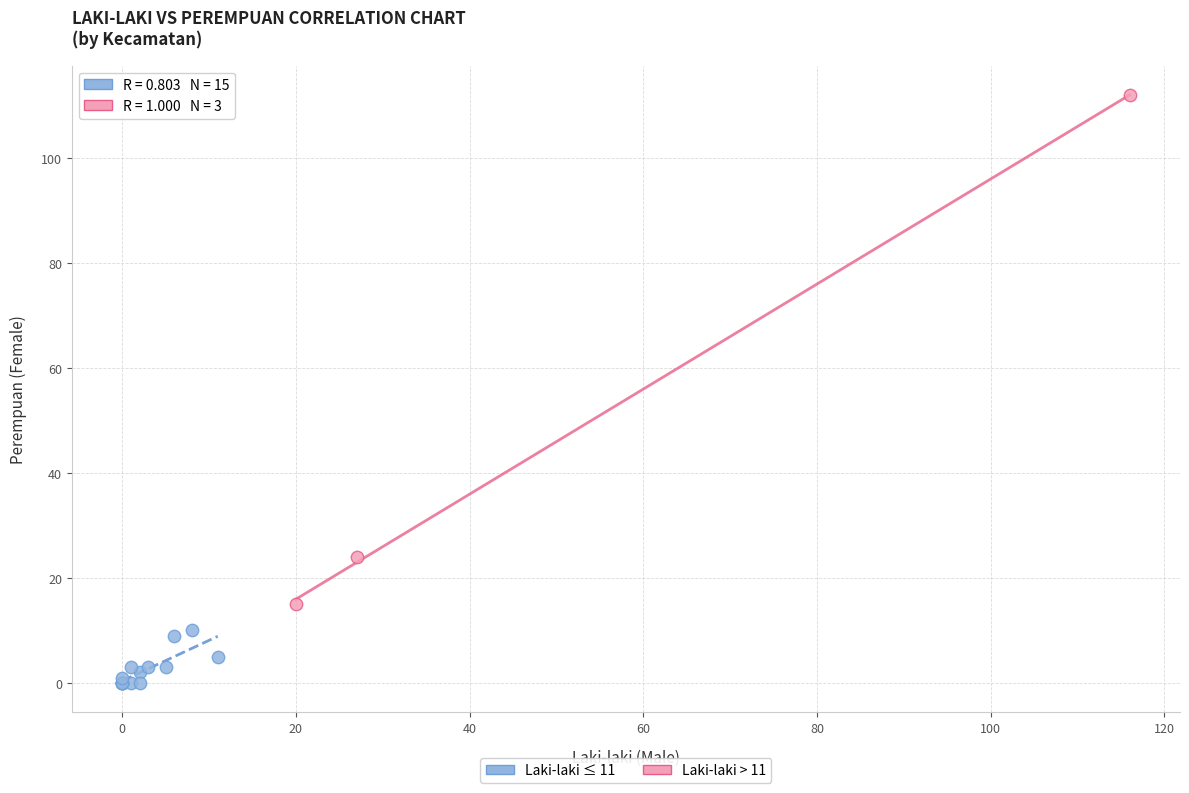

What are all the series names shown in the legend?

Laki-laki ≤ 11, Laki-laki > 11